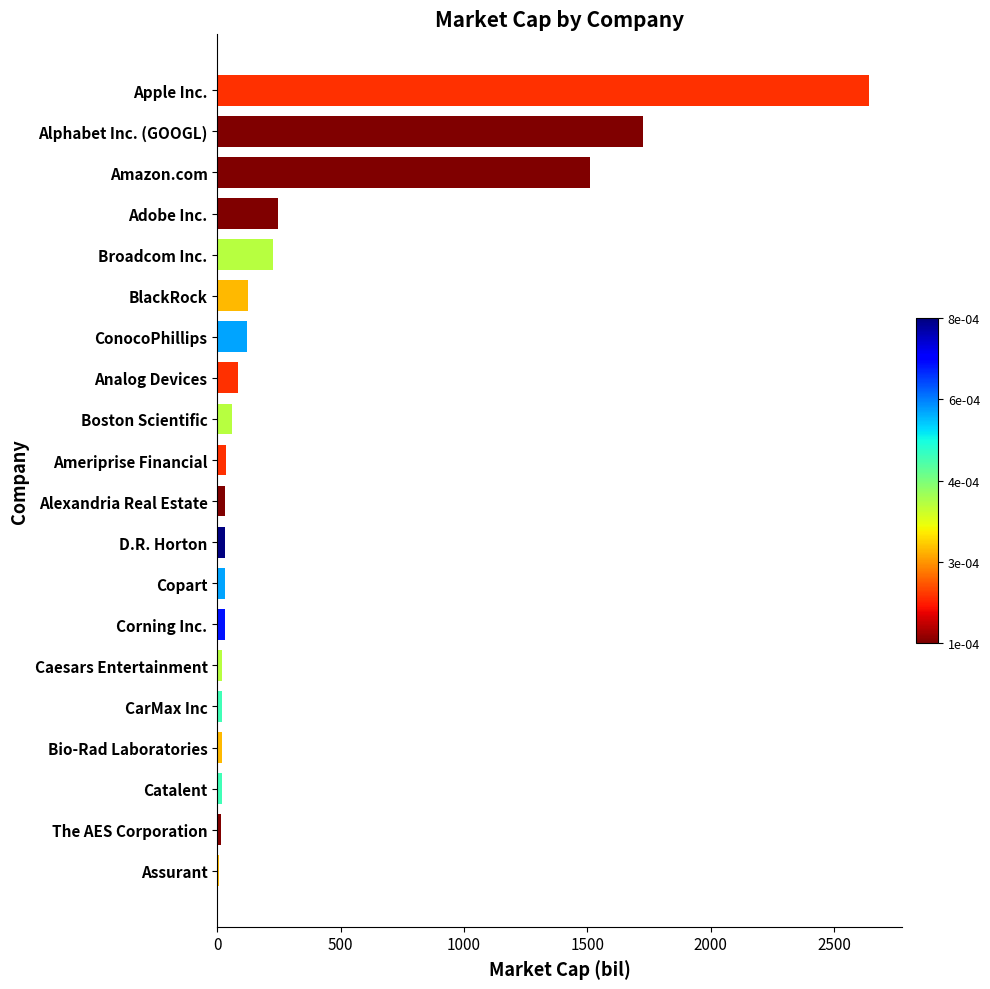

What is the sum of all values?

6991.2